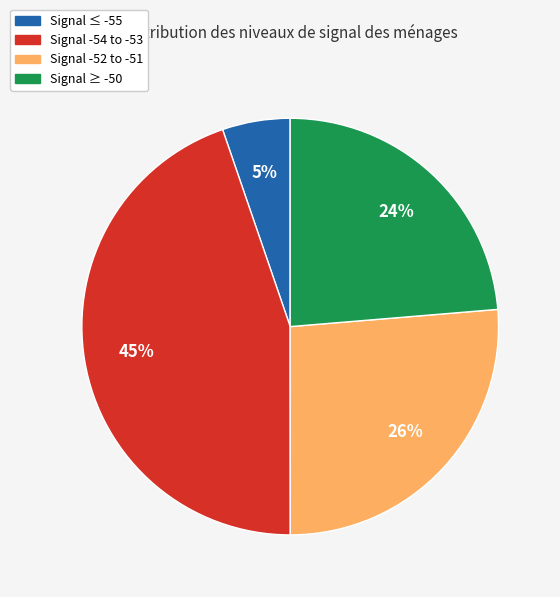

To the nearest percent, what is the average slice percentage?

25%